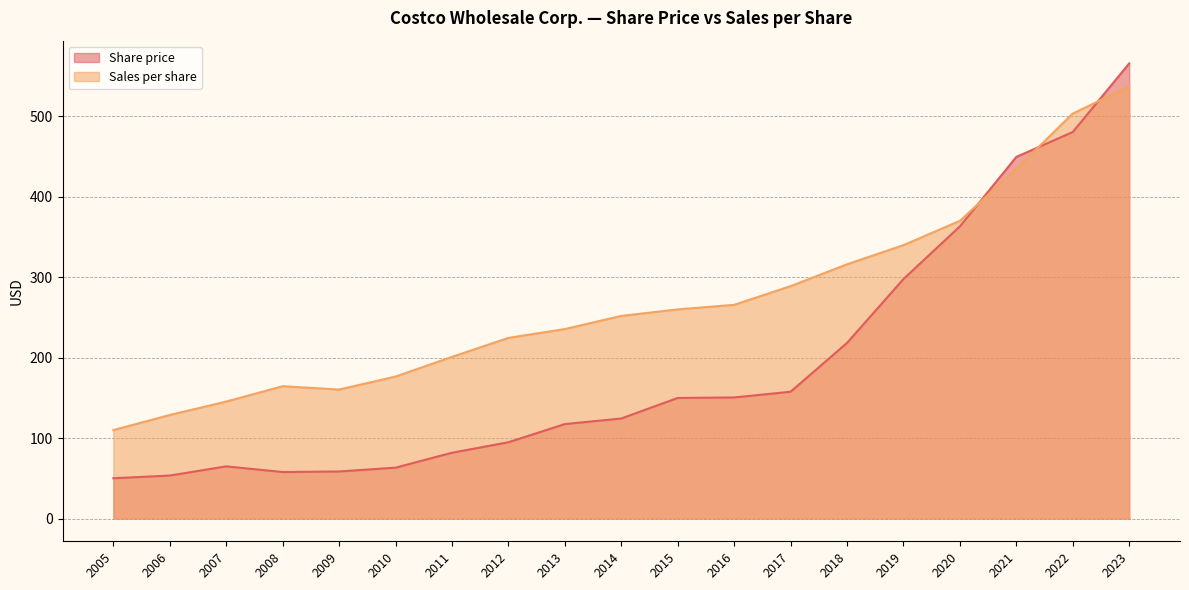

What is the sum of the Sales per share values at 2019 and 2006?

468.4